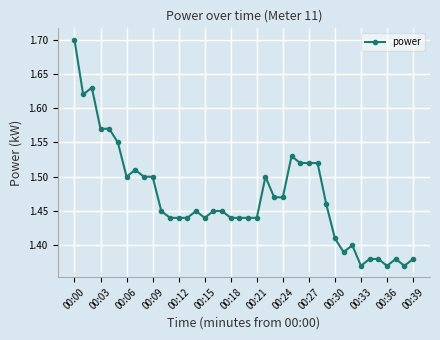

How many values are between 1 and 2?

40